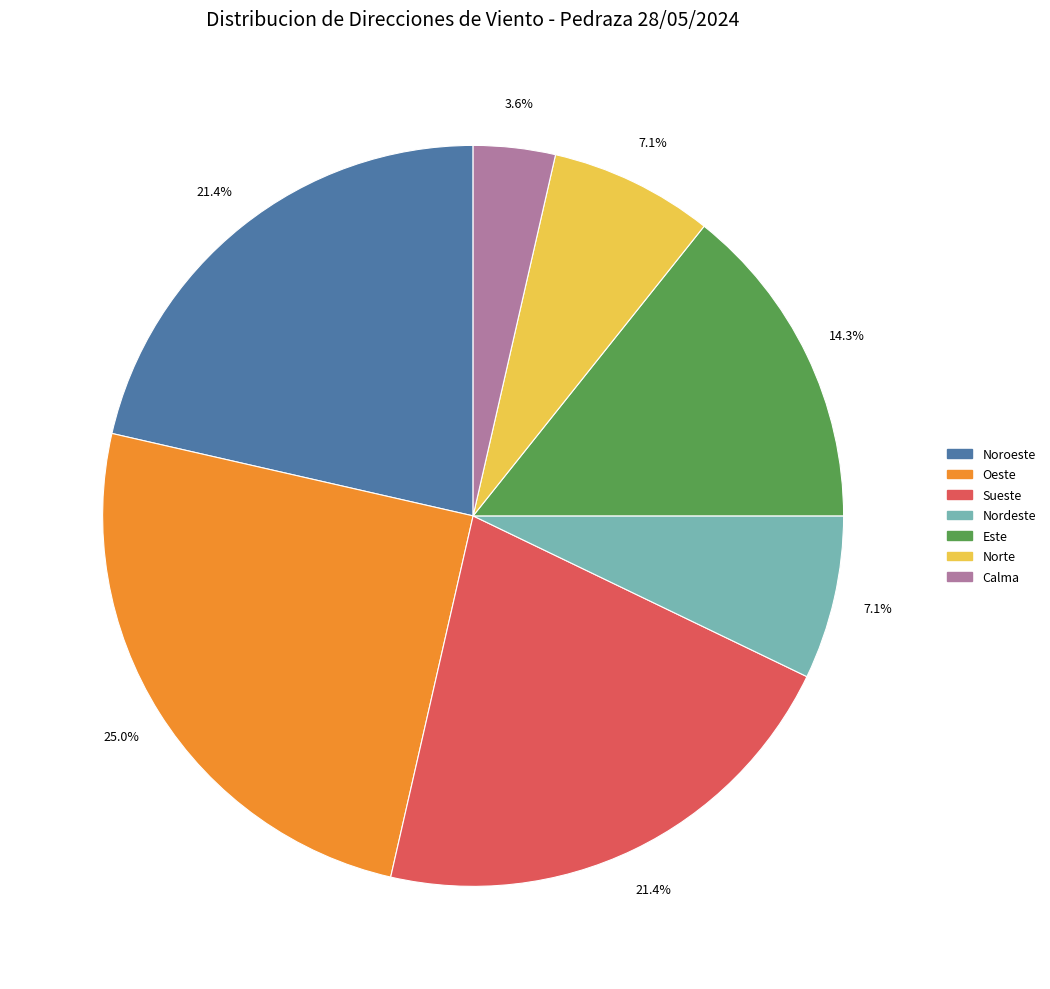

Combined, what portion of the pie is Sueste and Este?

35.7%